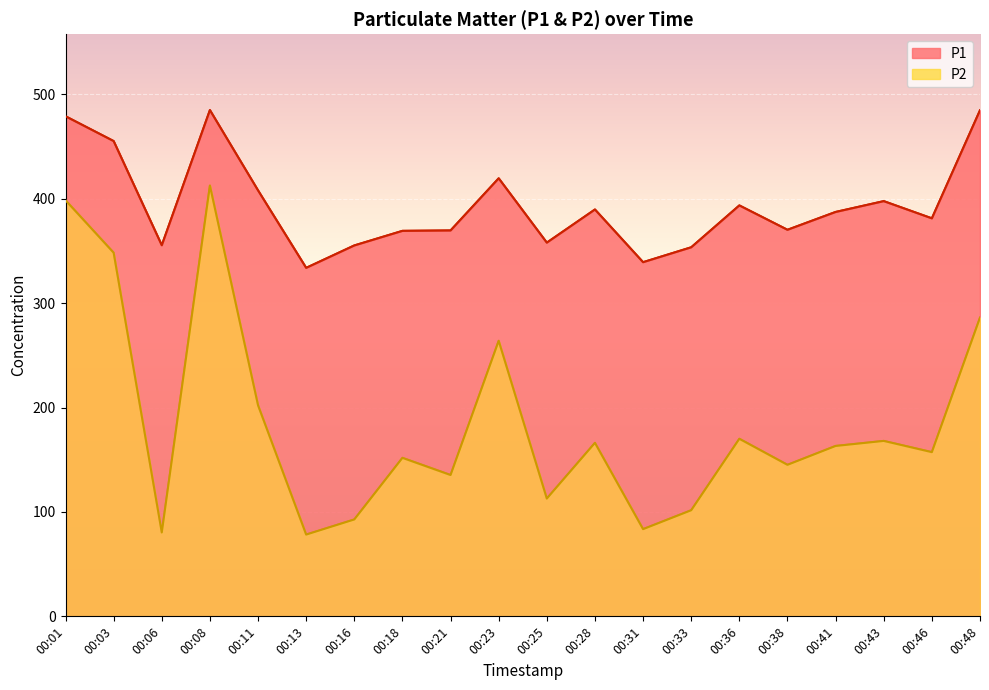

True or false: P1 and P2 intersect in this chart.

False